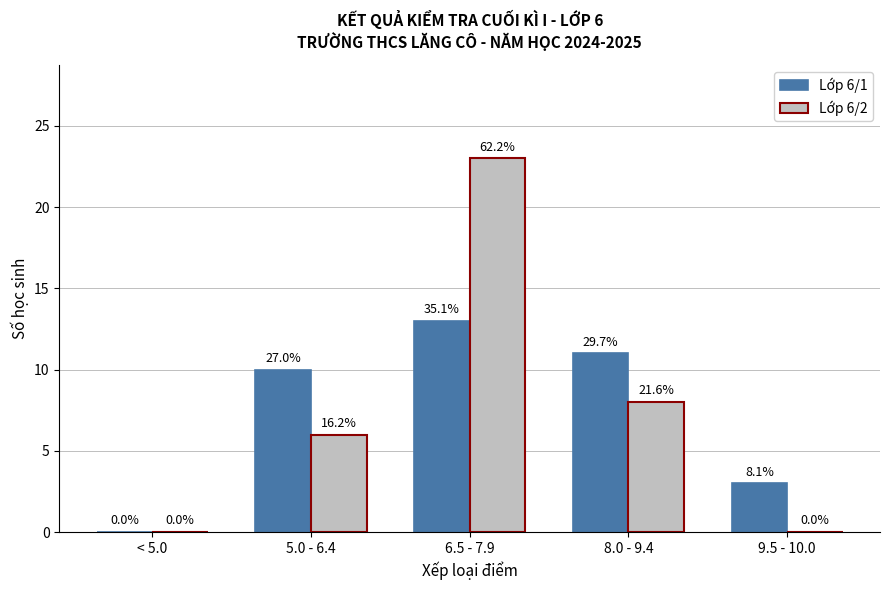

The value of Lớp 6/2 at 5.0 - 6.4 is 6. True or false?

True